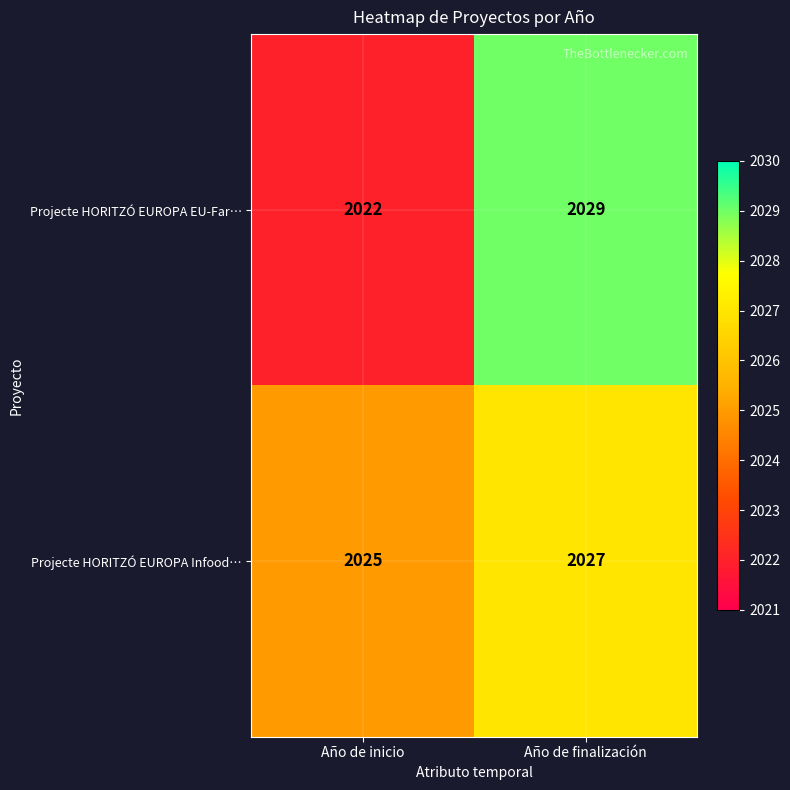

At which category is the sum across all series the highest?

Año de finalización